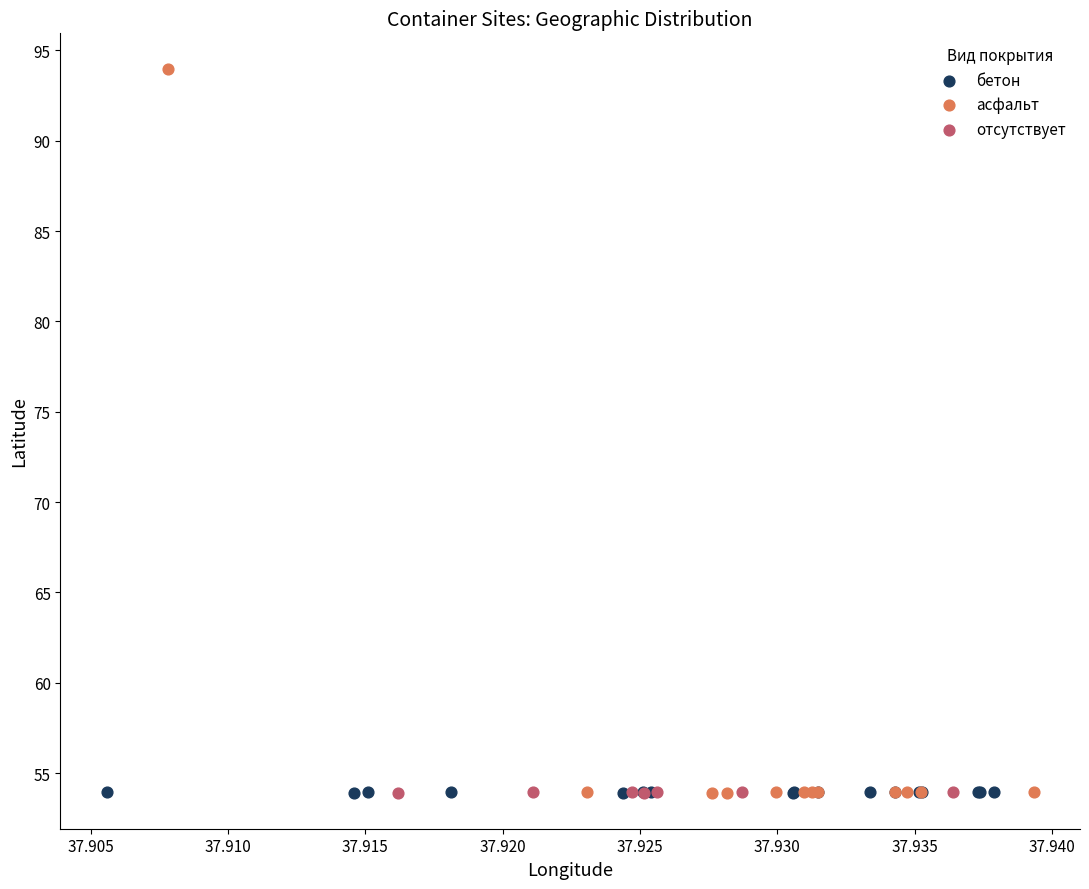

Which series has the widest spread of Y values?

асфальт